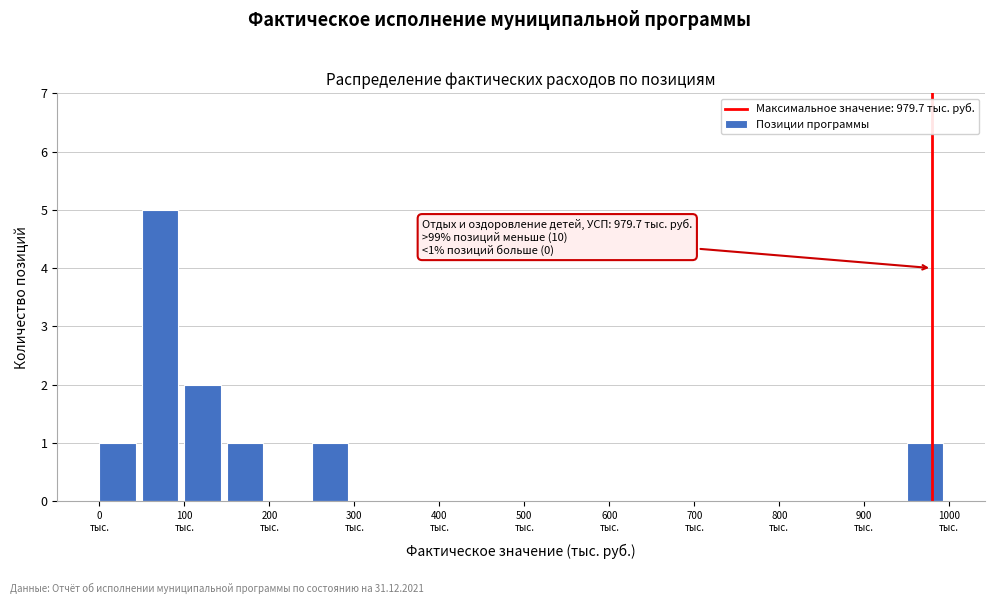

Which range on the x-axis has the tallest bar?

50 to 100